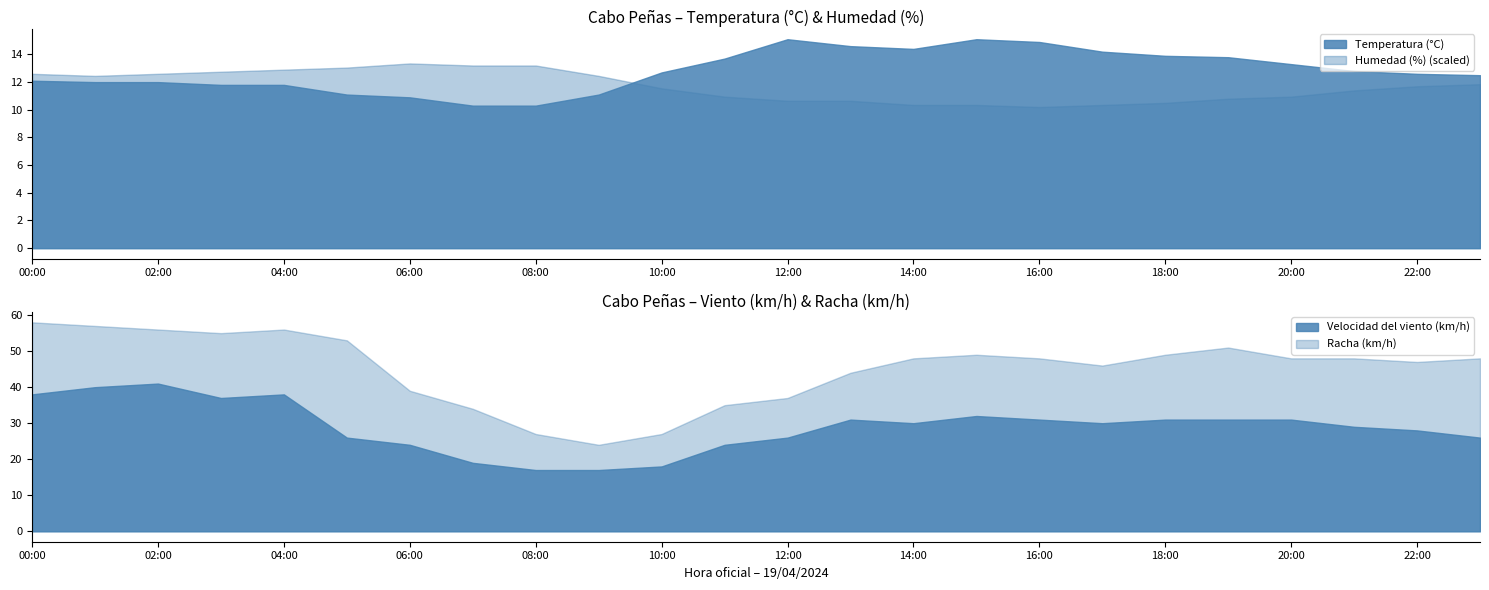

How many interior local valleys does the Velocidad del viento (km/h) series have?

3